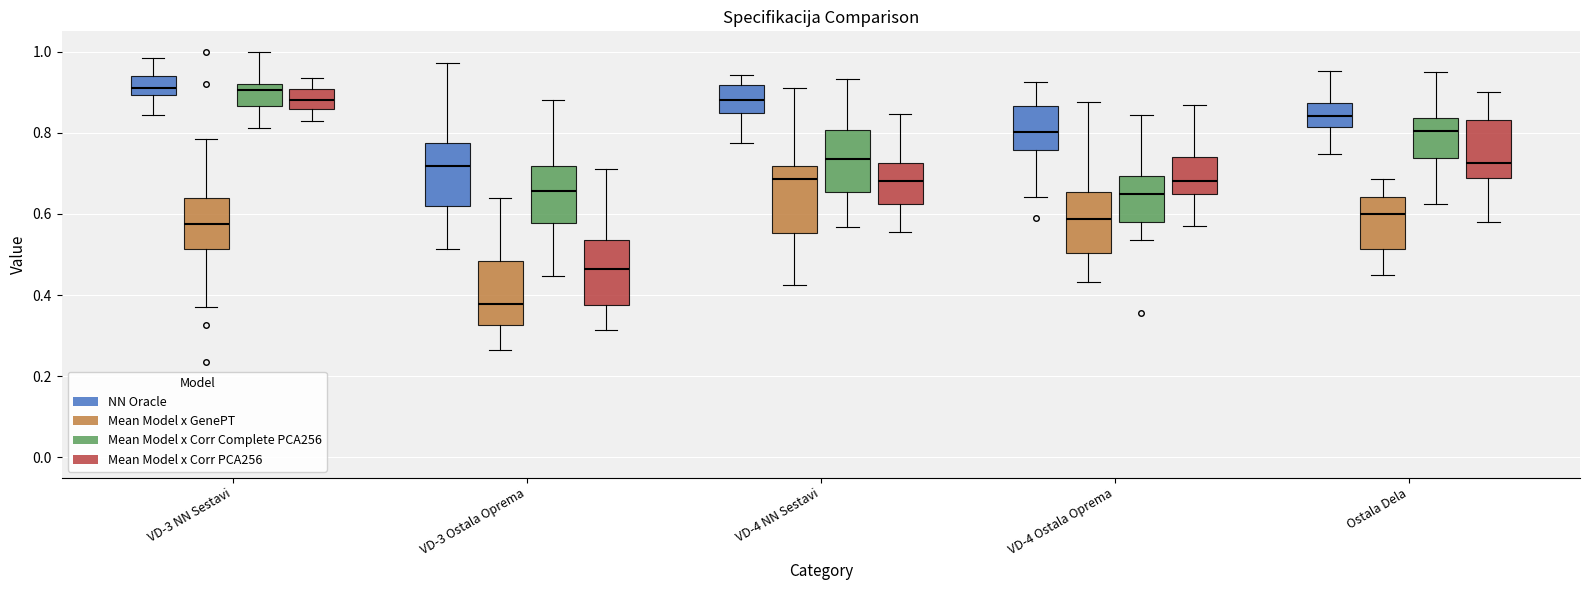

Reading left to right, read every box against the y-axis: the position of its median line, the range the box covers, and the ends of its whiskers. The values are not printed on the chart, so give them approximately, as read against the axis.

VD-3 NN Sestavi (NN Oracle): median 0.92, box 0.90 to 0.94, whiskers 0.84 to 0.98
VD-3 NN Sestavi (Mean Model x GenePT): median 0.58, box 0.52 to 0.64, whiskers 0.36 to 0.78
VD-3 NN Sestavi (Mean Model x Corr Complete PCA256): median 0.90, box 0.86 to 0.92, whiskers 0.82 to 1.00
VD-3 NN Sestavi (Mean Model x Corr PCA256): median 0.88, box 0.86 to 0.90, whiskers 0.82 to 0.94
VD-3 Ostala Oprema (NN Oracle): median 0.72, box 0.62 to 0.78, whiskers 0.52 to 0.98
VD-3 Ostala Oprema (Mean Model x GenePT): median 0.38, box 0.32 to 0.48, whiskers 0.26 to 0.64
VD-3 Ostala Oprema (Mean Model x Corr Complete PCA256): median 0.66, box 0.58 to 0.72, whiskers 0.44 to 0.88
VD-3 Ostala Oprema (Mean Model x Corr PCA256): median 0.46, box 0.38 to 0.54, whiskers 0.32 to 0.72
VD-4 NN Sestavi (NN Oracle): median 0.88, box 0.84 to 0.92, whiskers 0.78 to 0.94
VD-4 NN Sestavi (Mean Model x GenePT): median 0.68, box 0.56 to 0.72, whiskers 0.42 to 0.92
VD-4 NN Sestavi (Mean Model x Corr Complete PCA256): median 0.74, box 0.66 to 0.80, whiskers 0.56 to 0.94
VD-4 NN Sestavi (Mean Model x Corr PCA256): median 0.68, box 0.62 to 0.72, whiskers 0.56 to 0.84
VD-4 Ostala Oprema (NN Oracle): median 0.80, box 0.76 to 0.86, whiskers 0.64 to 0.92
VD-4 Ostala Oprema (Mean Model x GenePT): median 0.58, box 0.50 to 0.66, whiskers 0.44 to 0.88
VD-4 Ostala Oprema (Mean Model x Corr Complete PCA256): median 0.64, box 0.58 to 0.70, whiskers 0.54 to 0.84
VD-4 Ostala Oprema (Mean Model x Corr PCA256): median 0.68, box 0.64 to 0.74, whiskers 0.56 to 0.86
Ostala Dela (NN Oracle): median 0.84, box 0.82 to 0.88, whiskers 0.74 to 0.96
Ostala Dela (Mean Model x GenePT): median 0.60, box 0.52 to 0.64, whiskers 0.44 to 0.68
Ostala Dela (Mean Model x Corr Complete PCA256): median 0.80, box 0.74 to 0.84, whiskers 0.62 to 0.96
Ostala Dela (Mean Model x Corr PCA256): median 0.72, box 0.68 to 0.84, whiskers 0.58 to 0.90